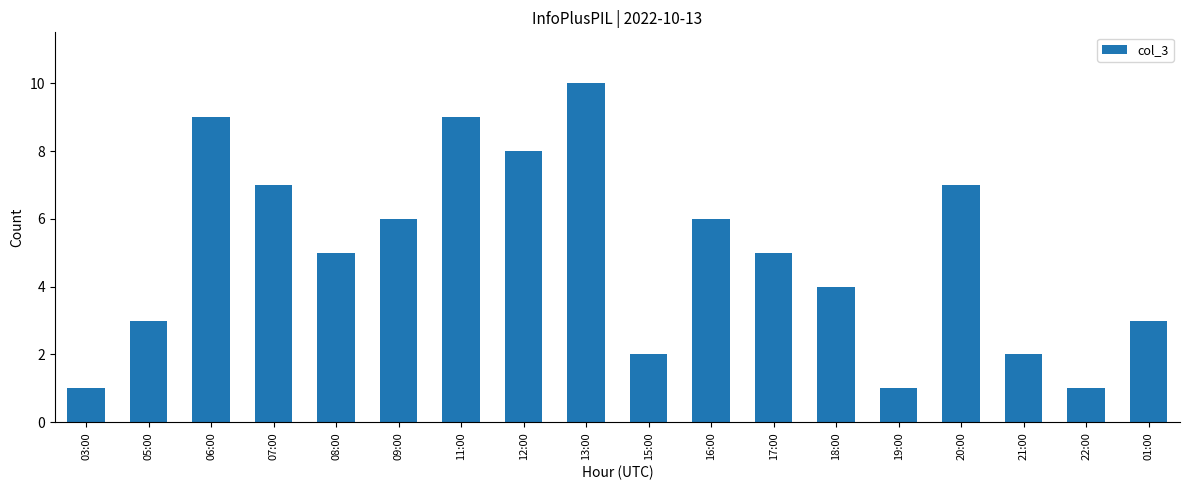

What position from the left is 11:00?

7